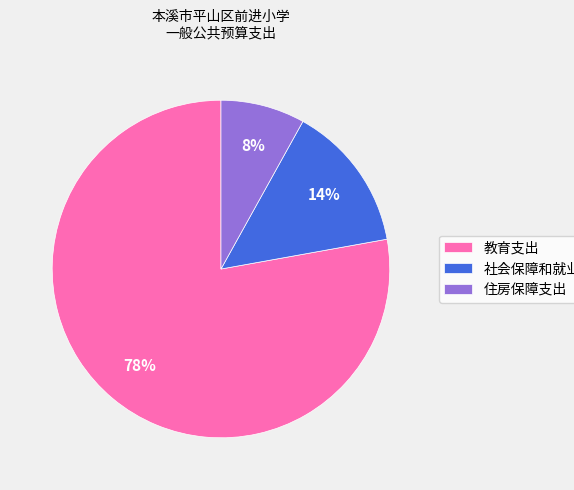

The 住房保障支出 slice represents 8% of the pie. True or false?

True